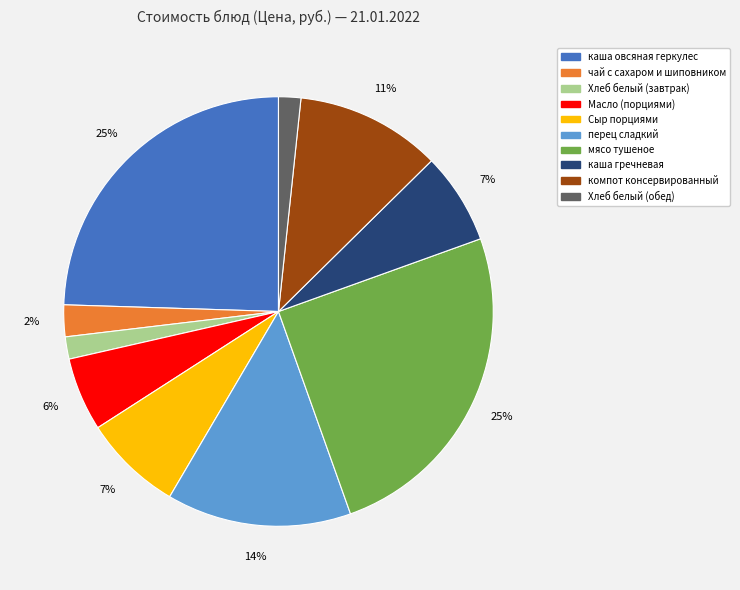

To the nearest percent, what portion does чай с сахаром и шиповником represent?

2%